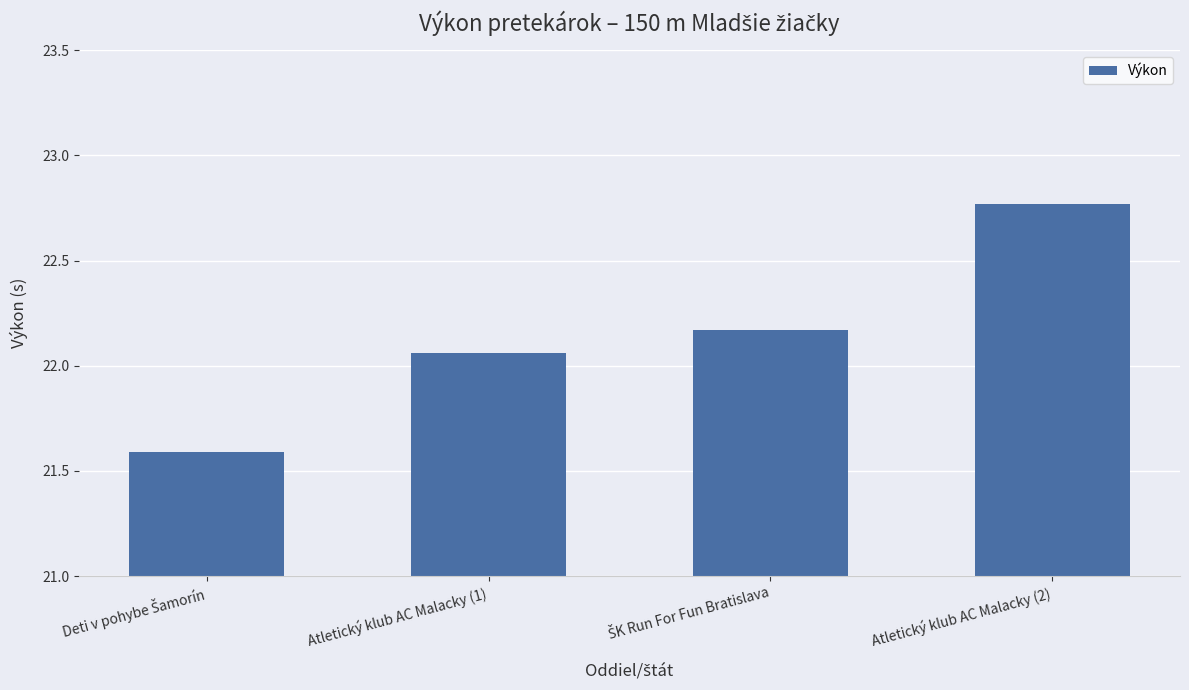

True or false: the data shows 10.7 at Atletický klub AC Malacky (2).

False